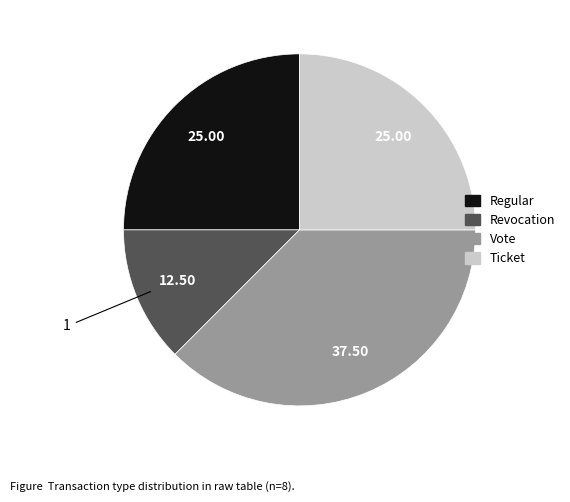

Is the sum of Vote and Ticket greater than half?

Yes